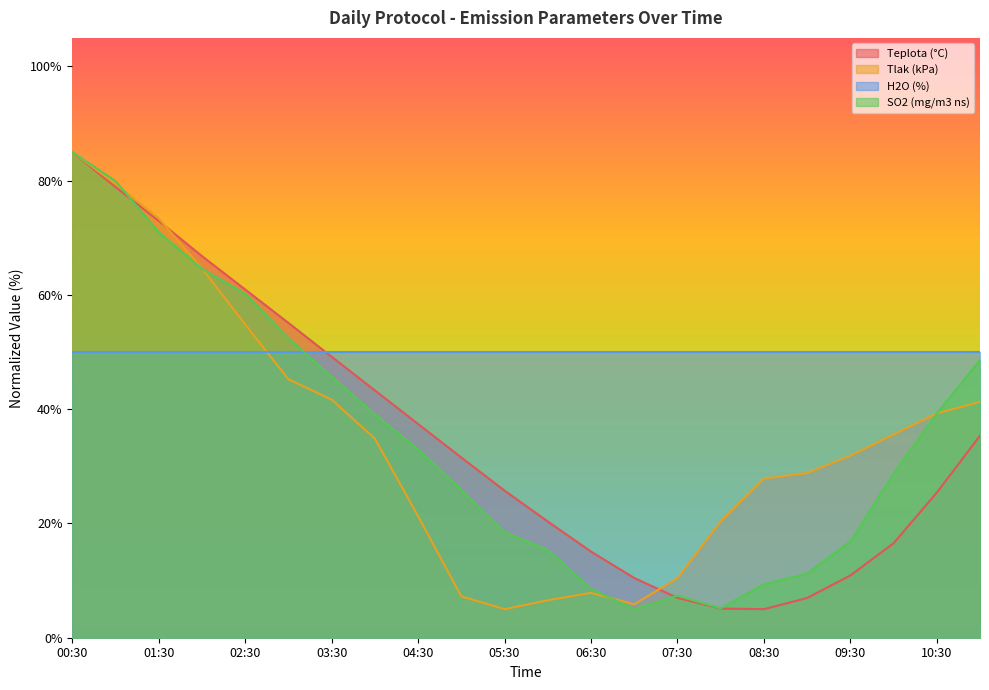

True or false: H2O (%) has a value of 50.0 at 08:30.

True